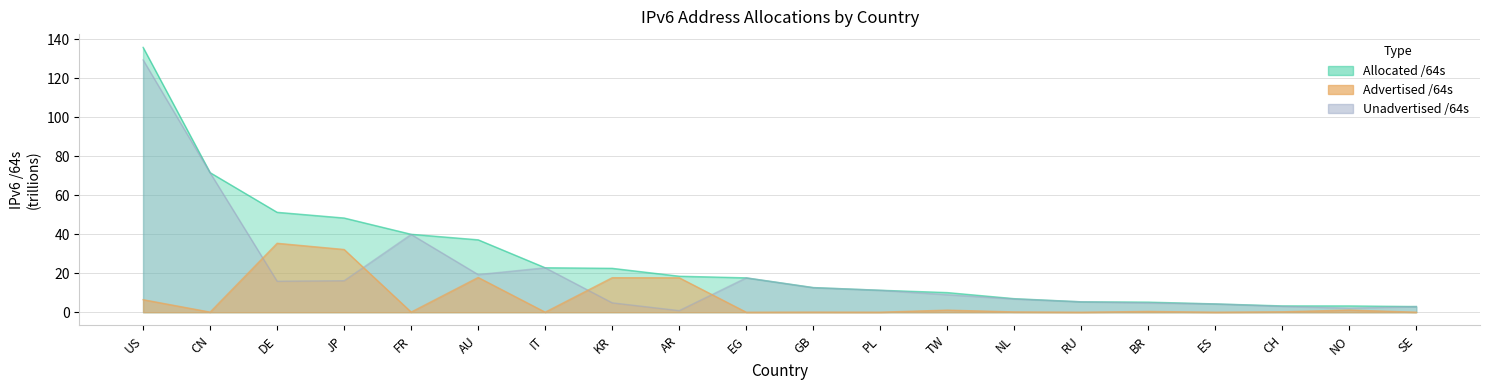

The Advertised /64s series shows 0.2 at NL. True or false?

True